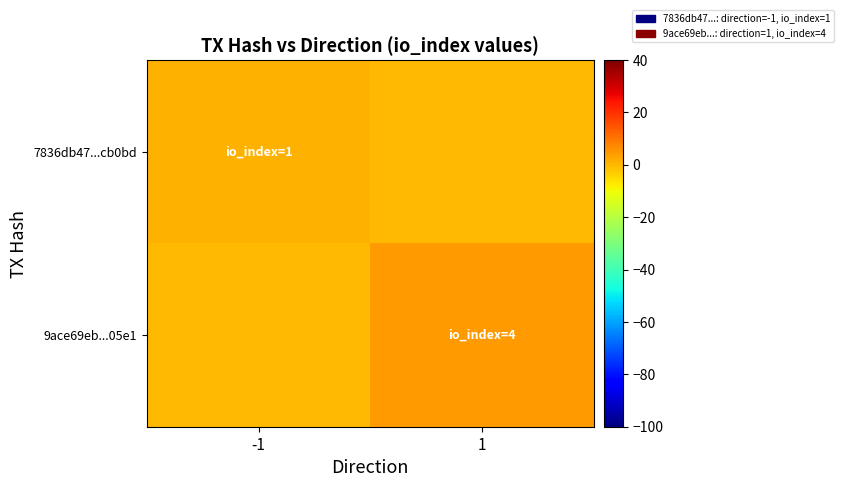

At which category is the sum across all series the highest?

1